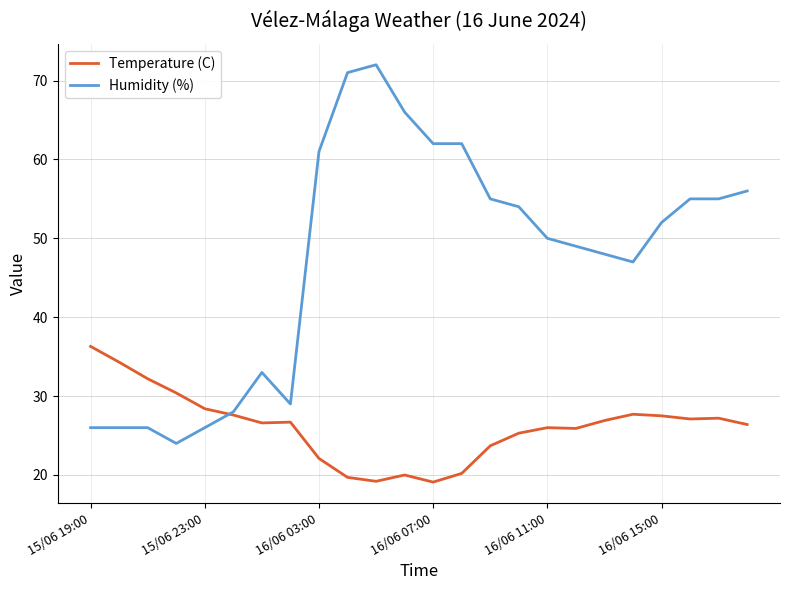

How many intersections are there between Humidity (%) and Temperature (C)?

1